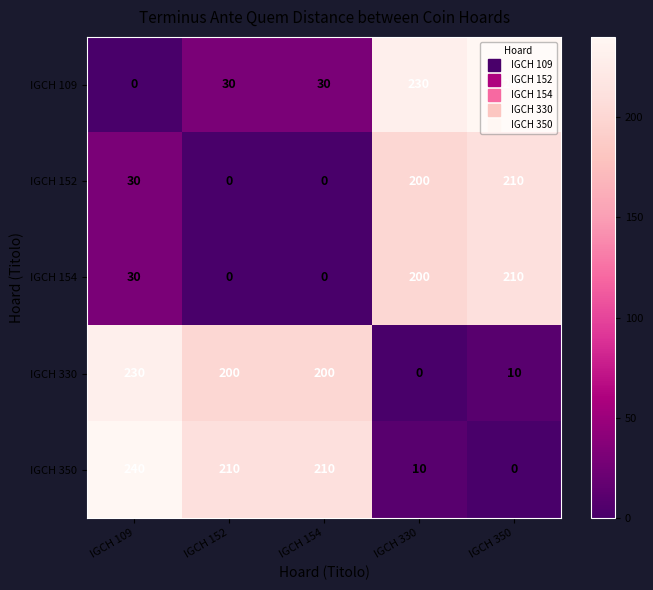

What is the sum of the IGCH 350 values at IGCH 109 and IGCH 152?

450